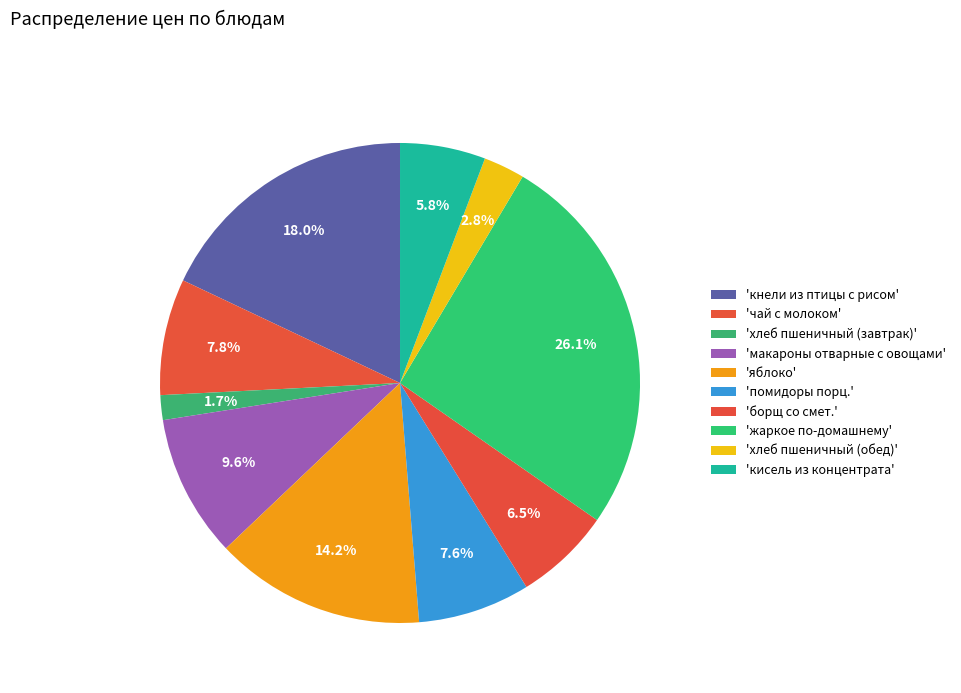

Rank the categories by value from lowest to highest.

хлеб пшеничный (завтрак), хлеб пшеничный (обед), кисель из концентрата, борщ со смет., помидоры порц., чай с молоком, макароны отварные с овощами, яблоко, кнели из птицы с рисом, жаркое по-домашнему